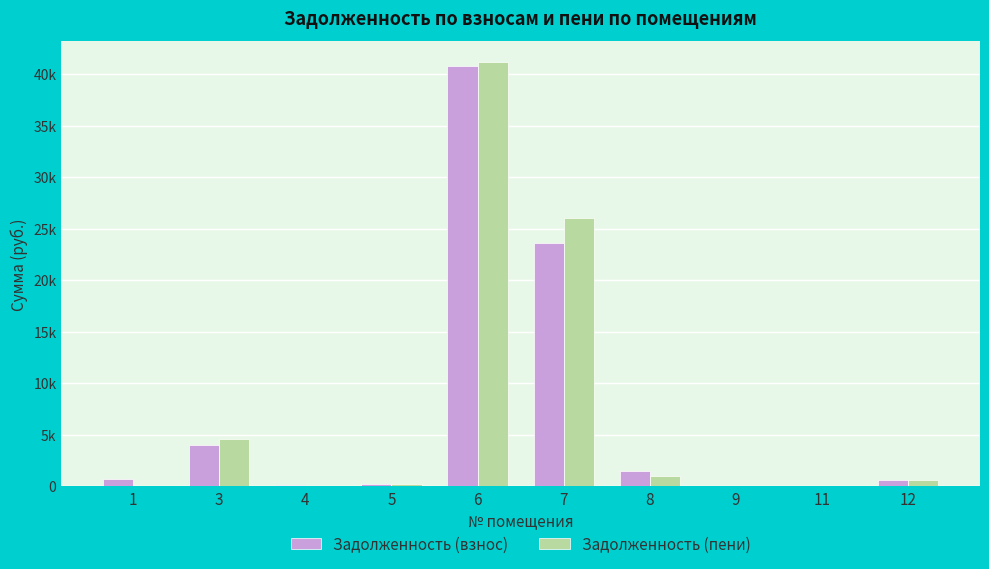

At how many categories does at least one series exceed 19389?

2